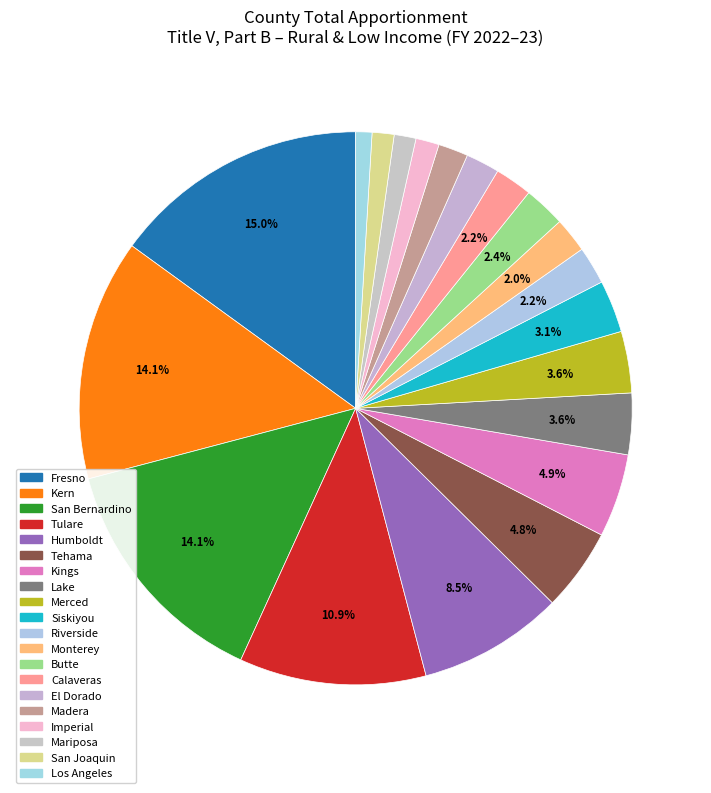

How many slices are in this pie chart?

20